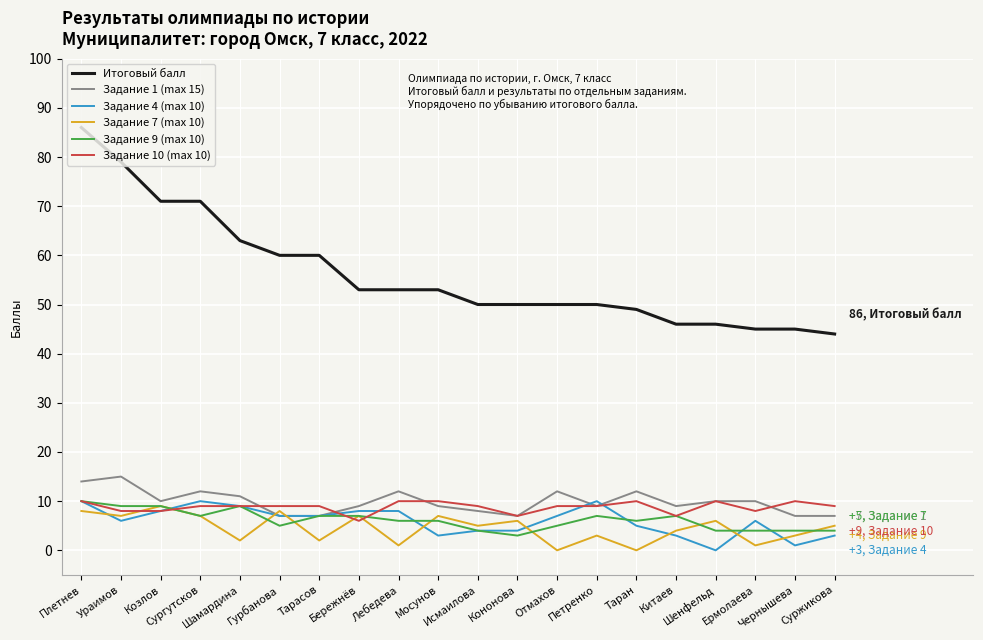

Which series has the largest total across all categories?

Итоговый балл